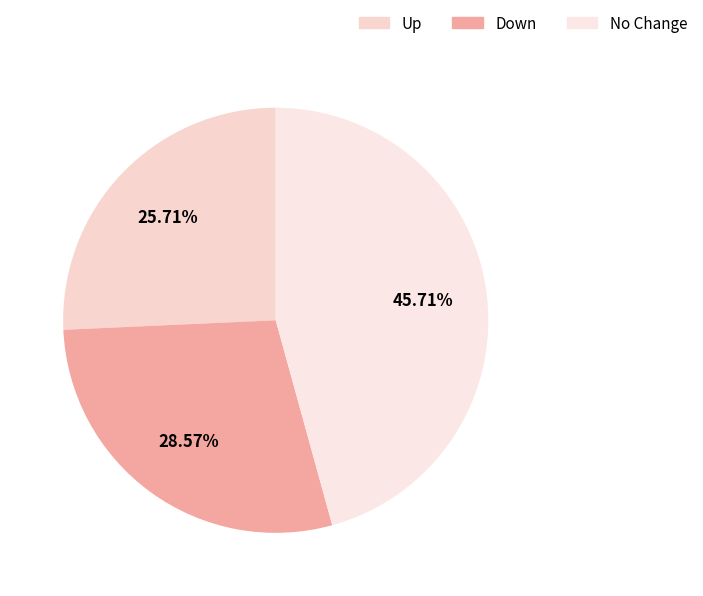

Rank the categories by value from lowest to highest.

Up, Down, No Change